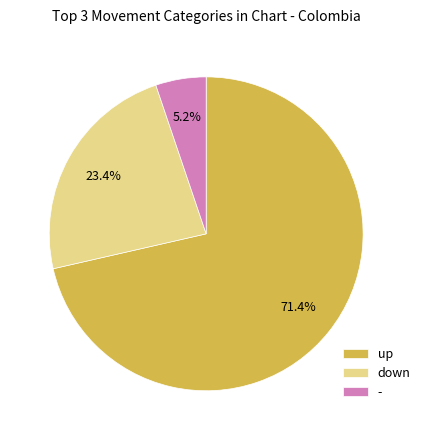

What percentage is the up slice, to the nearest percent?

71%